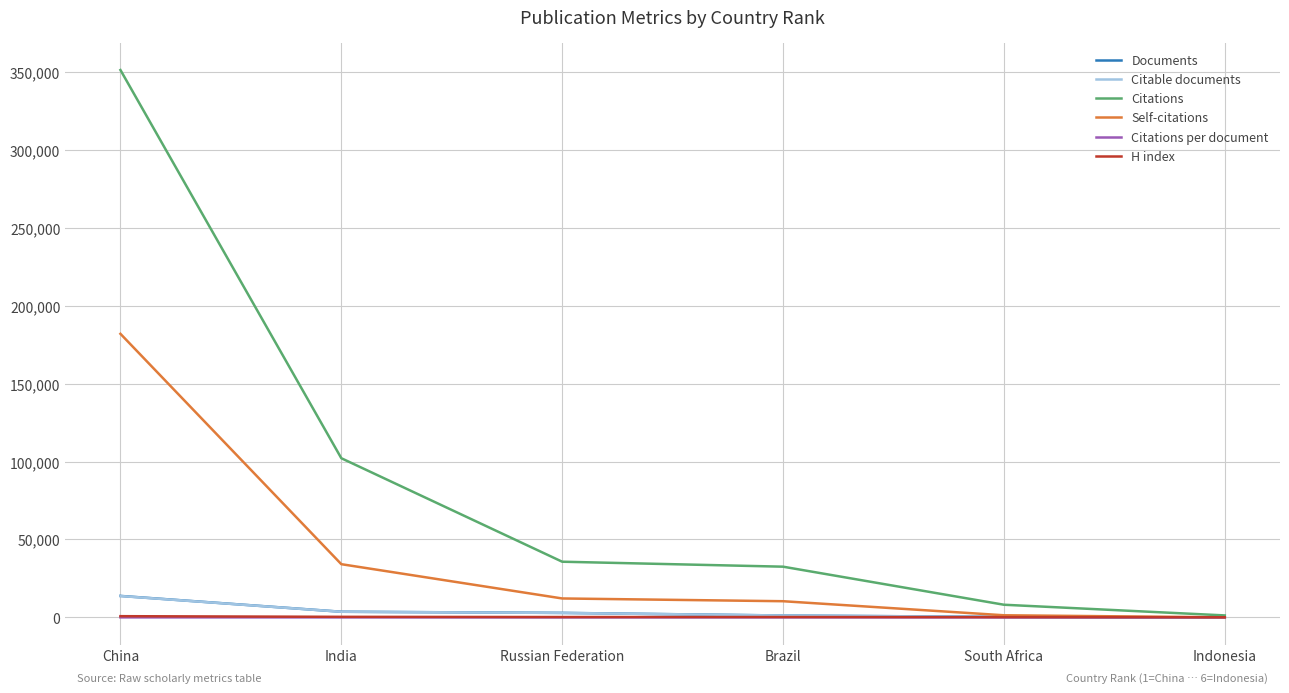

What is the maximum value for Citations per document?

49.3